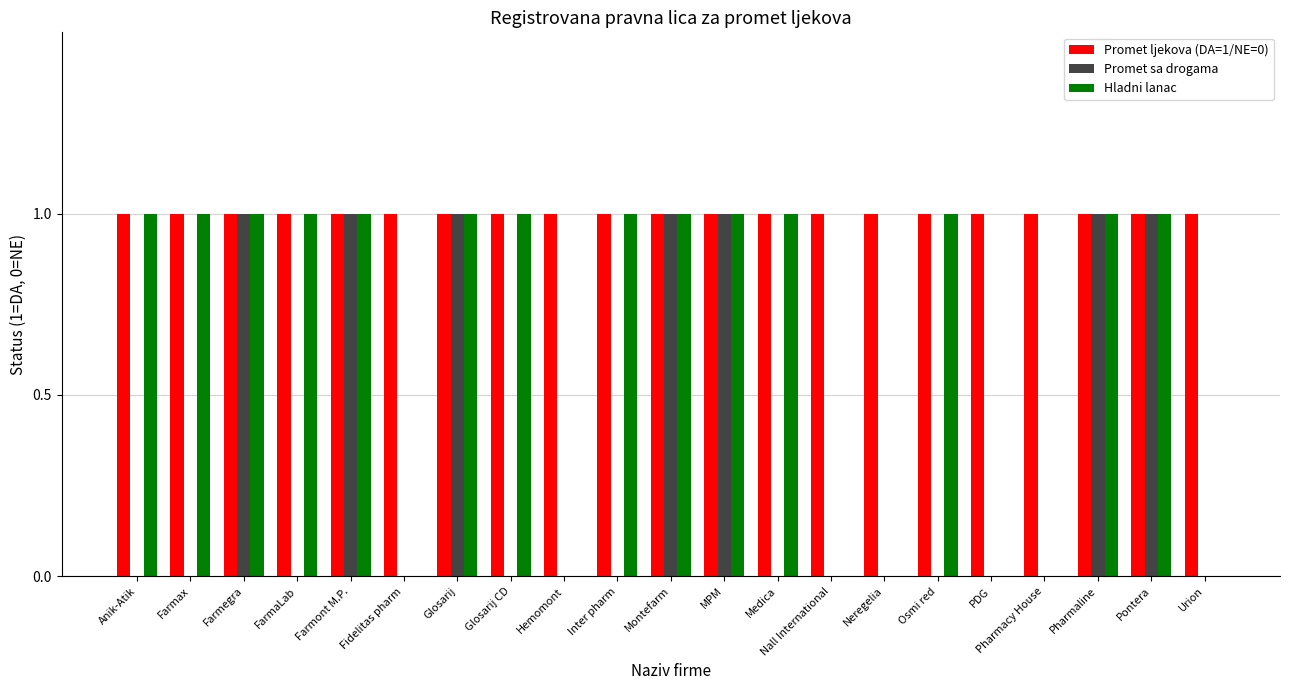

Is it true that Promet ljekova (DA=1/NE=0) equals 2 at Medica?

False